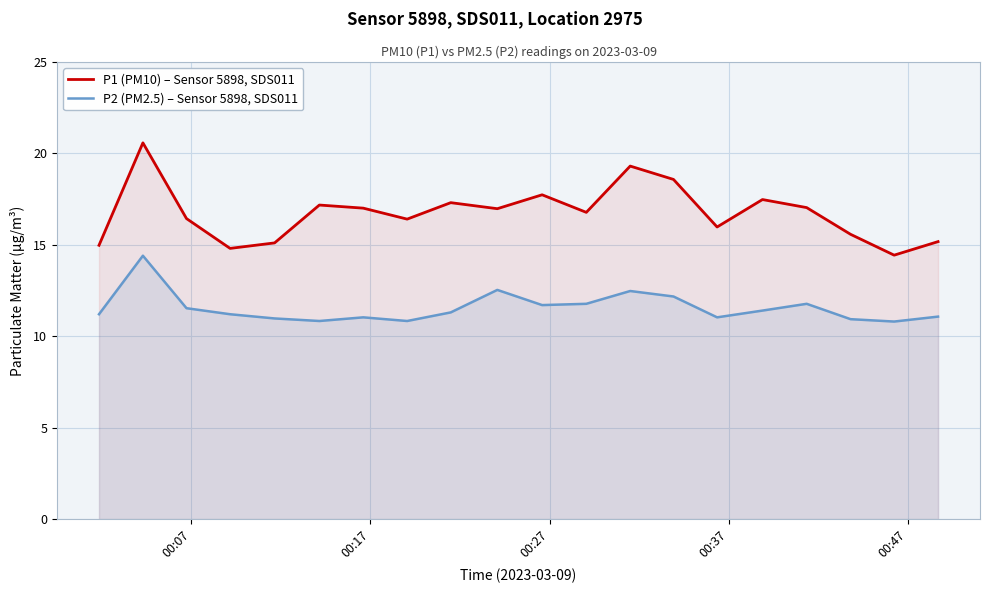

Reading right to left, what are all the values shown in this chart?

P1 (PM10) – Sensor 5898, SDS011: 15.2	14.4	15.6	17.0	17.5	16.0	18.6	19.3	16.8	17.7	17.0	17.3	16.4	17.0	17.2	15.1	14.8	16.4	20.6	15.0
P2 (PM2.5) – Sensor 5898, SDS011: 11.1	10.8	10.9	11.8	11.4	11.0	12.2	12.5	11.8	11.7	12.5	11.3	10.8	11.0	10.8	11.0	11.2	11.5	14.4	11.2